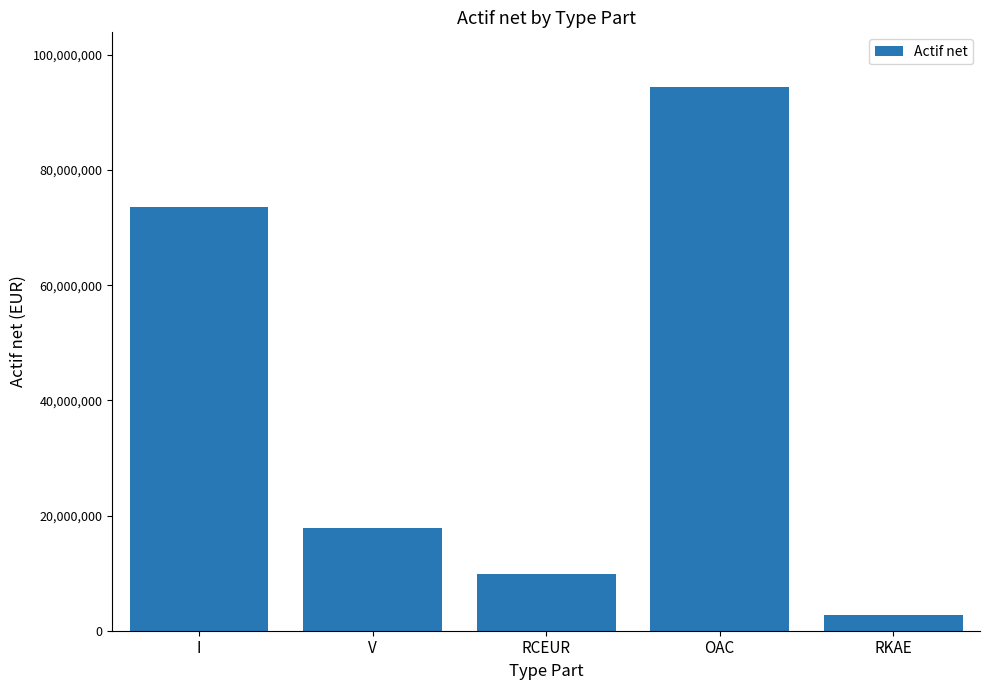

Reading left to right, transcribe all the data shown in this chart.

73594534.8	17766855.8	9915609.3	94447855.1	2761228.6